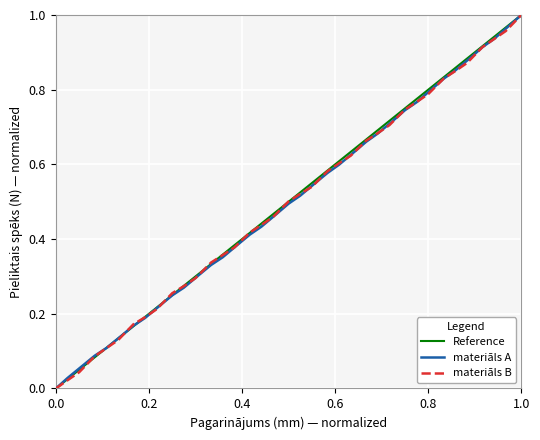

How many intersections are there between materiāls B and materiāls A?

20